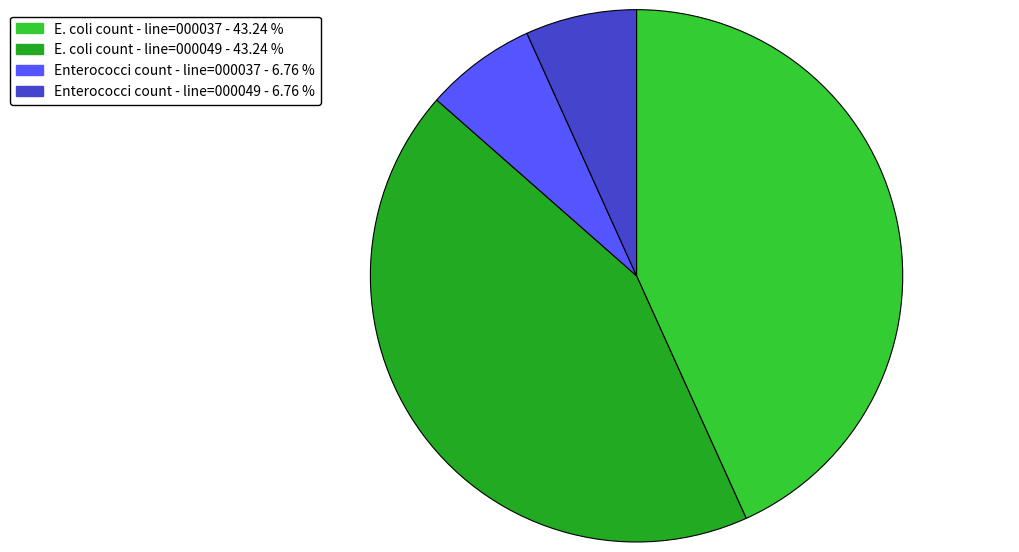

Is there a majority slice in this chart?

No